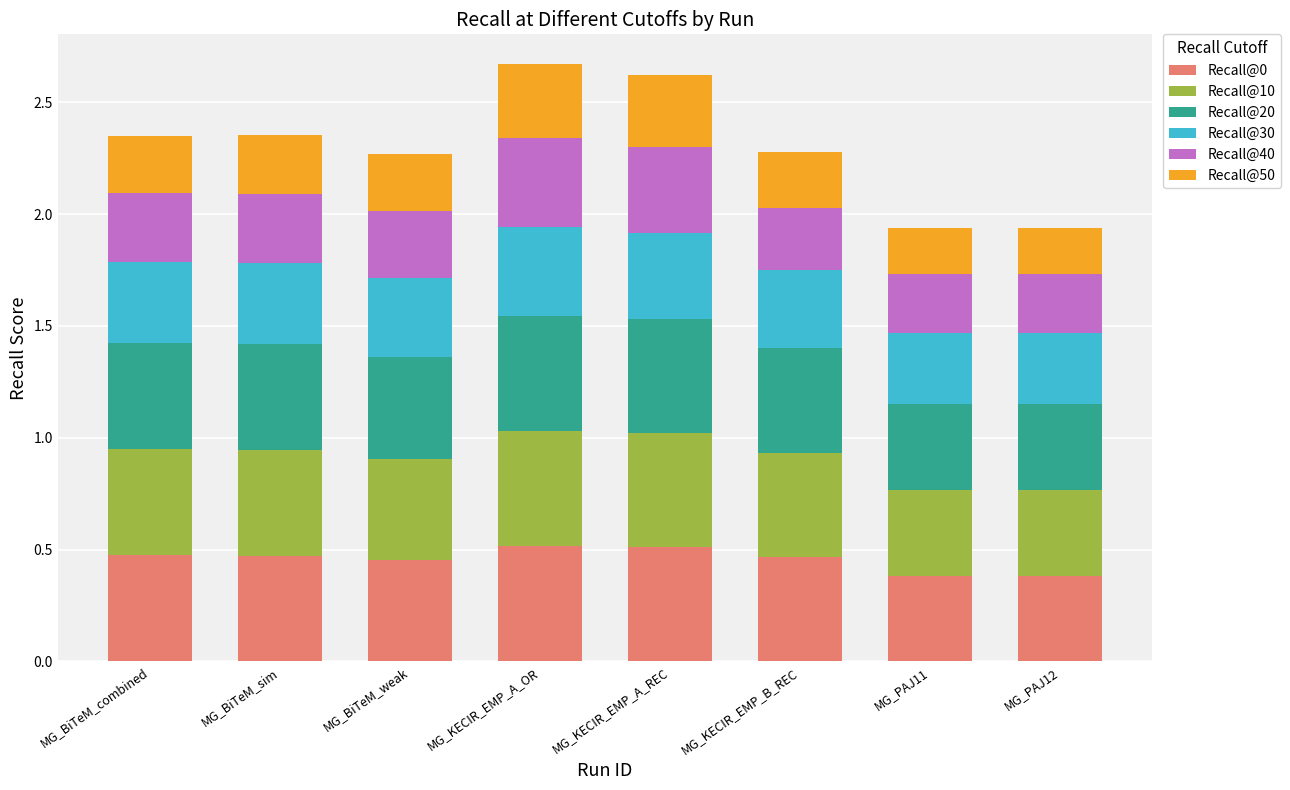

The Recall@0 series shows 0.4 at MG_PAJ12. True or false?

True